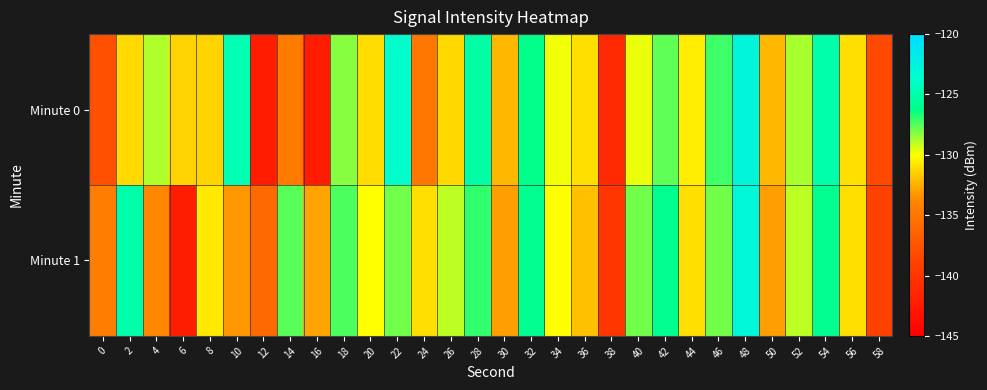

Reading right to left, what are all the values shown in this chart?

Minute 0: 58=-138.4	56=-131.0	54=-125.1	52=-128.7	50=-132.2	48=-122.7	46=-127.2	44=-130.6	42=-127.6	40=-129.7	38=-141.3	36=-131.0	34=-129.8	32=-126.2	30=-132.2	28=-125.2	26=-131.2	24=-135.0	22=-123.8	20=-131.1	18=-128.2	16=-142.3	14=-134.7	12=-142.2	10=-124.7	8=-131.3	6=-131.4	4=-128.9	2=-131.2	0=-137.9
Minute 1: 58=-139.0	56=-131.0	54=-126.0	52=-129.0	50=-133.0	48=-123.0	46=-128.0	44=-131.0	42=-126.0	40=-128.0	38=-140.0	36=-132.0	34=-130.0	32=-126.0	30=-133.0	28=-127.0	26=-129.0	24=-131.0	22=-128.0	20=-130.0	18=-127.4	16=-132.9	14=-127.6	12=-135.9	10=-133.2	8=-130.7	6=-142.3	4=-133.7	2=-125.1	0=-134.5